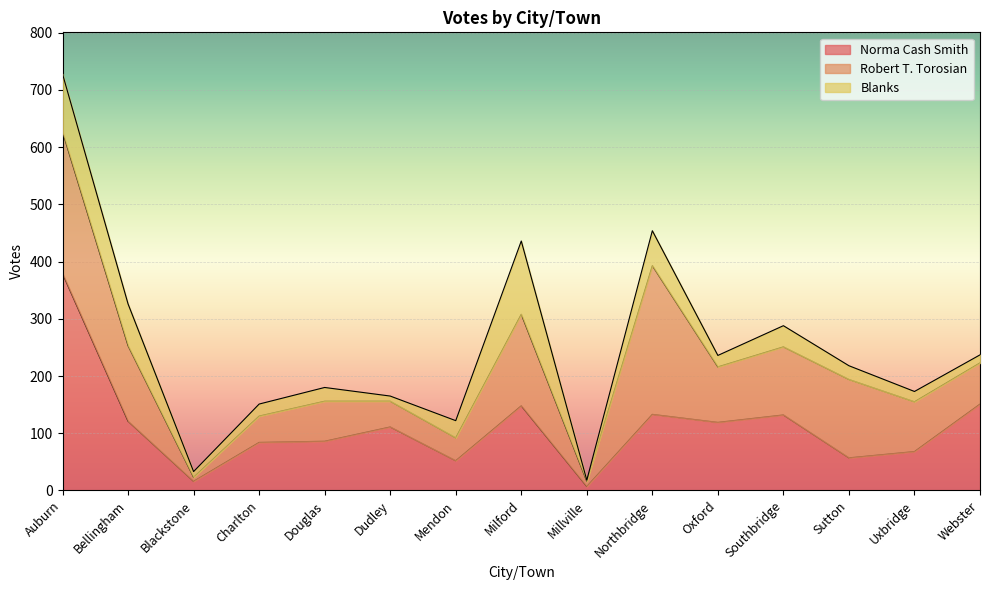

Which series has the largest range (max minus min)?

Norma Cash Smith